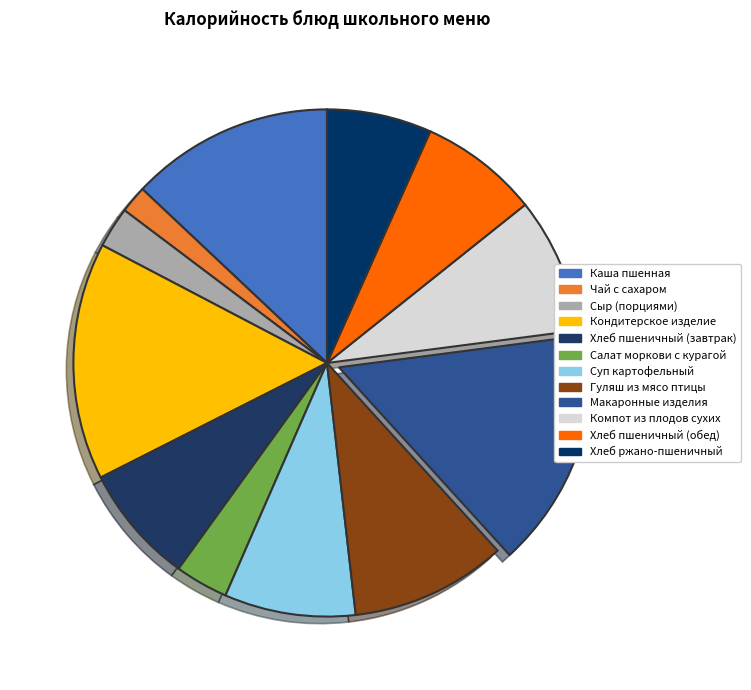

How many segments does this pie chart have?

12